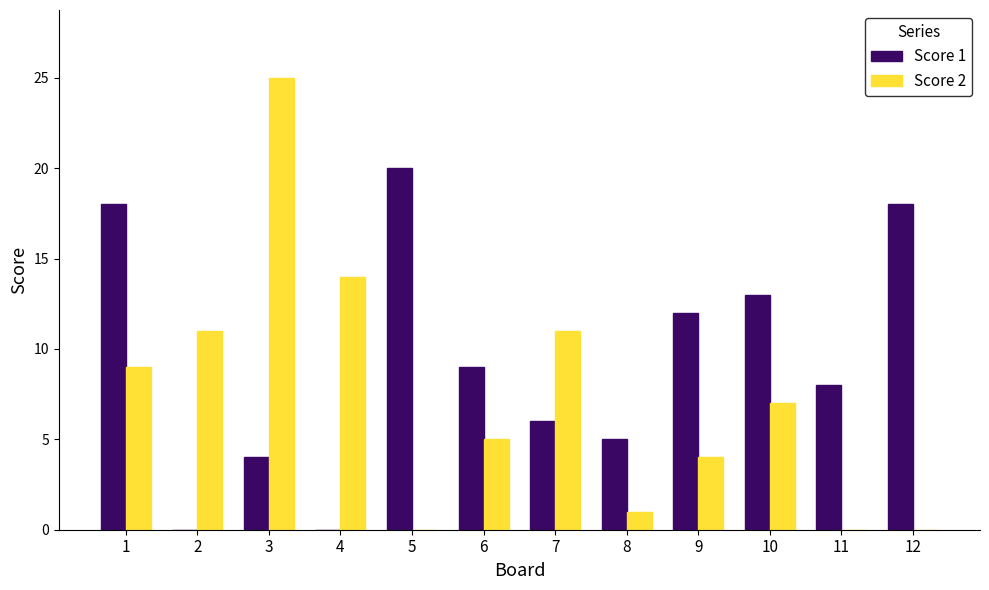

Which label corresponds to the largest value in the chart?

3